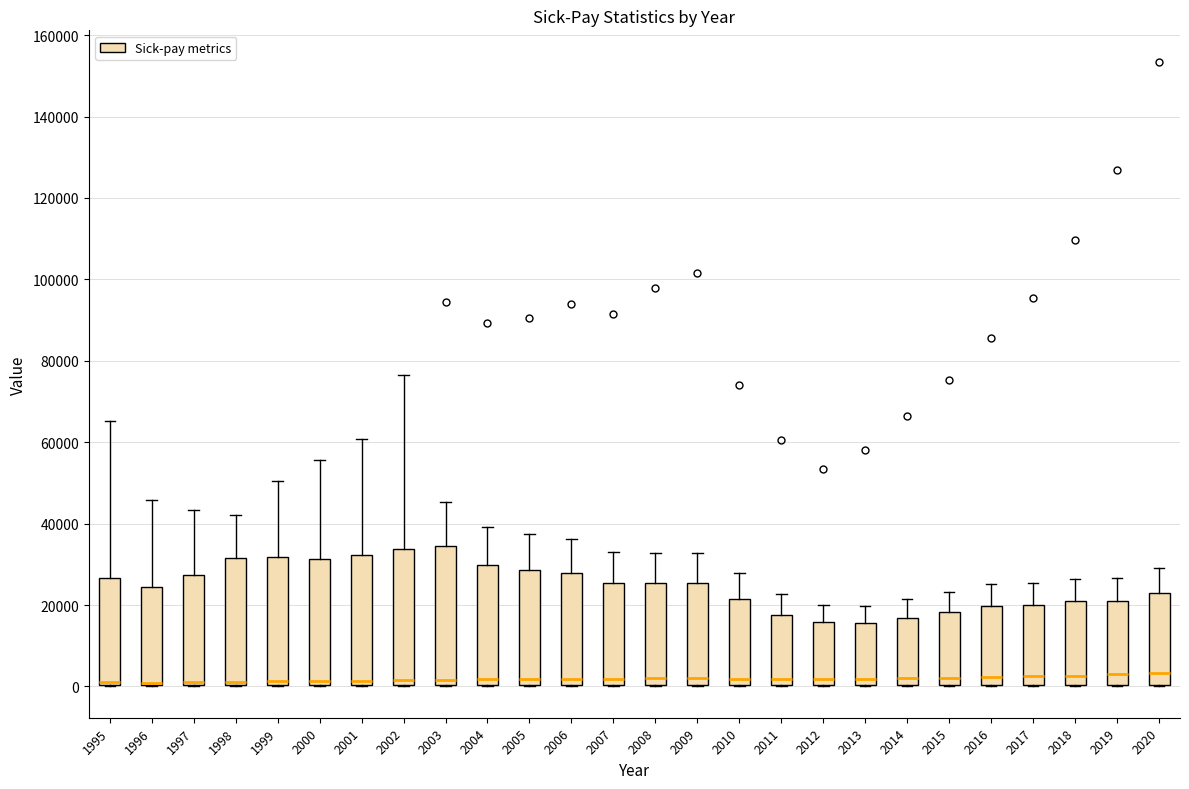

Reading left to right, read every box against the y-axis: the position of its median line, the range the box covers, and the ends of its whiskers. The values are not printed on the chart, so give them approximately, as read against the axis.

1995: median 2000, box 0 to 26000, whiskers 0 to 66000
1996: median 0 (just above the box's lower edge), box 0 to 24000, whiskers 0 to 46000
1997: median 2000, box 0 to 28000, whiskers 0 to 44000
1998: median 2000, box 0 to 32000, whiskers 0 to 42000
1999: median 2000, box 0 to 32000, whiskers 0 to 50000
2000: median 2000, box 0 to 32000, whiskers 0 to 56000
2001: median 2000, box 0 to 32000, whiskers 0 to 60000
2002: median 2000, box 0 to 34000, whiskers 0 to 76000
2003: median 2000, box 0 to 34000, whiskers 0 to 46000
2004: median 2000, box 0 to 30000, whiskers 0 to 40000
2005: median 2000, box 0 to 28000, whiskers 0 to 38000
2006: median 2000, box 0 to 28000, whiskers 0 to 36000
2007: median 2000, box 0 to 26000, whiskers 0 to 32000
2008: median 2000, box 0 to 26000, whiskers 0 to 32000
2009: median 2000, box 0 to 26000, whiskers 0 to 32000
2010: median 2000, box 0 to 22000, whiskers 0 to 28000
2011: median 2000, box 0 to 18000, whiskers 0 to 22000
2012: median 2000, box 0 to 16000, whiskers 0 to 20000
2013: median 2000, box 0 to 16000, whiskers 0 to 20000
2014: median 2000, box 0 to 16000, whiskers 0 to 22000
2015: median 2000, box 0 to 18000, whiskers 0 to 24000
2016: median 2000, box 0 to 20000, whiskers 0 to 26000
2017: median 2000, box 0 to 20000, whiskers 0 to 26000
2018: median 2000, box 0 to 20000, whiskers 0 to 26000
2019: median 4000, box 0 to 22000, whiskers 0 to 26000
2020: median 4000, box 0 to 24000, whiskers 0 to 28000